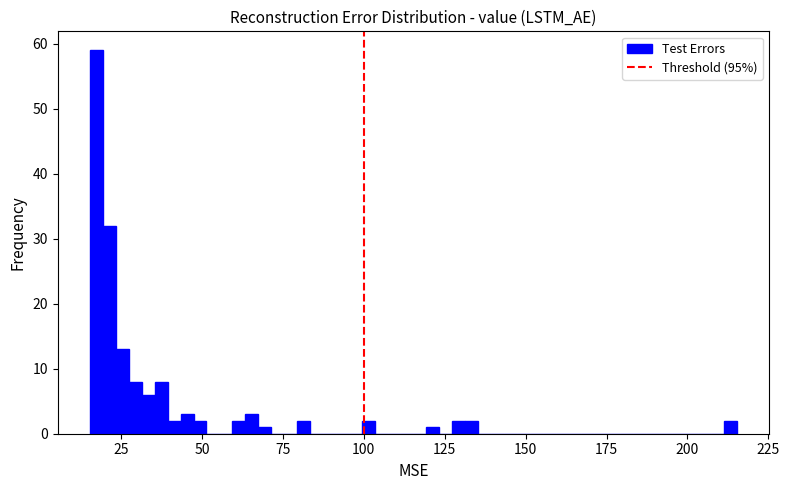

Read against the x-axis, roughly where is the centre of the tallest bar?

15